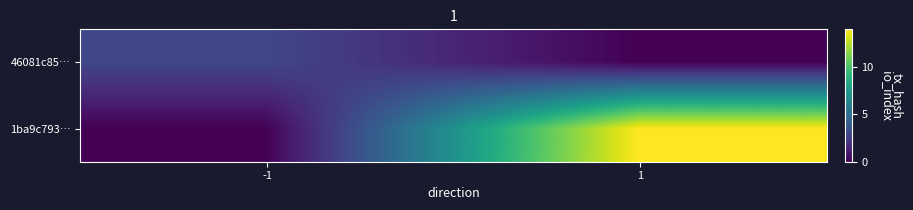

Which series has the widest spread of values?

1ba9c793…